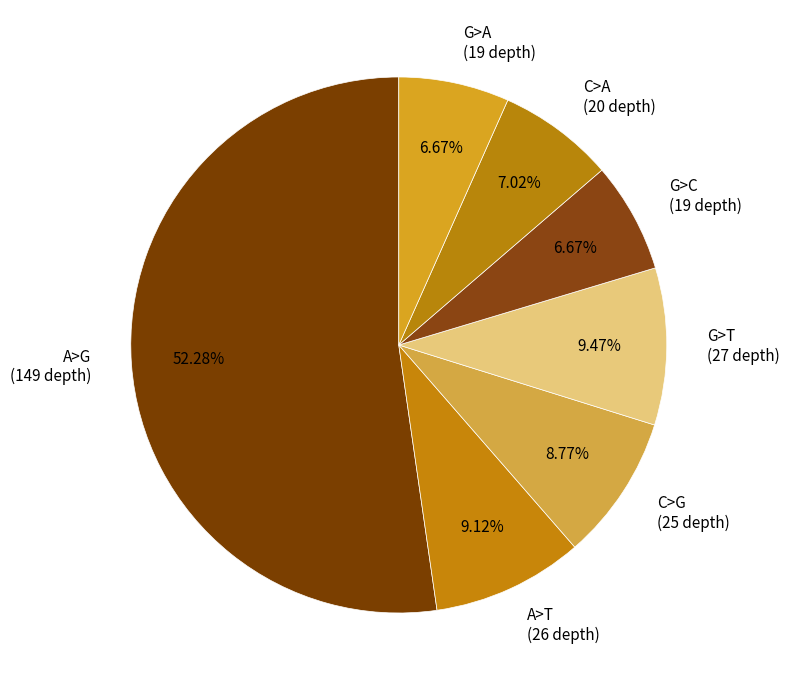

Which has a higher value, G>A or A>G?

A>G